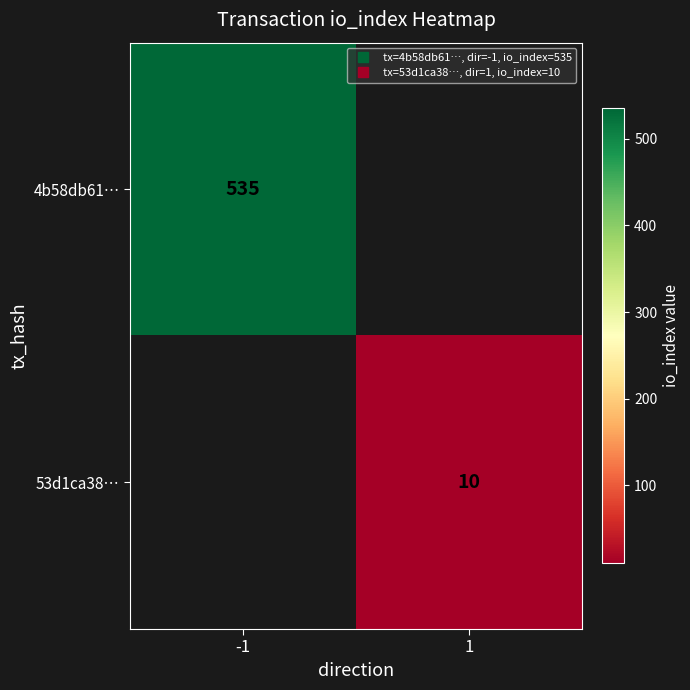

Which series has the largest range (max minus min)?

4b58db61…